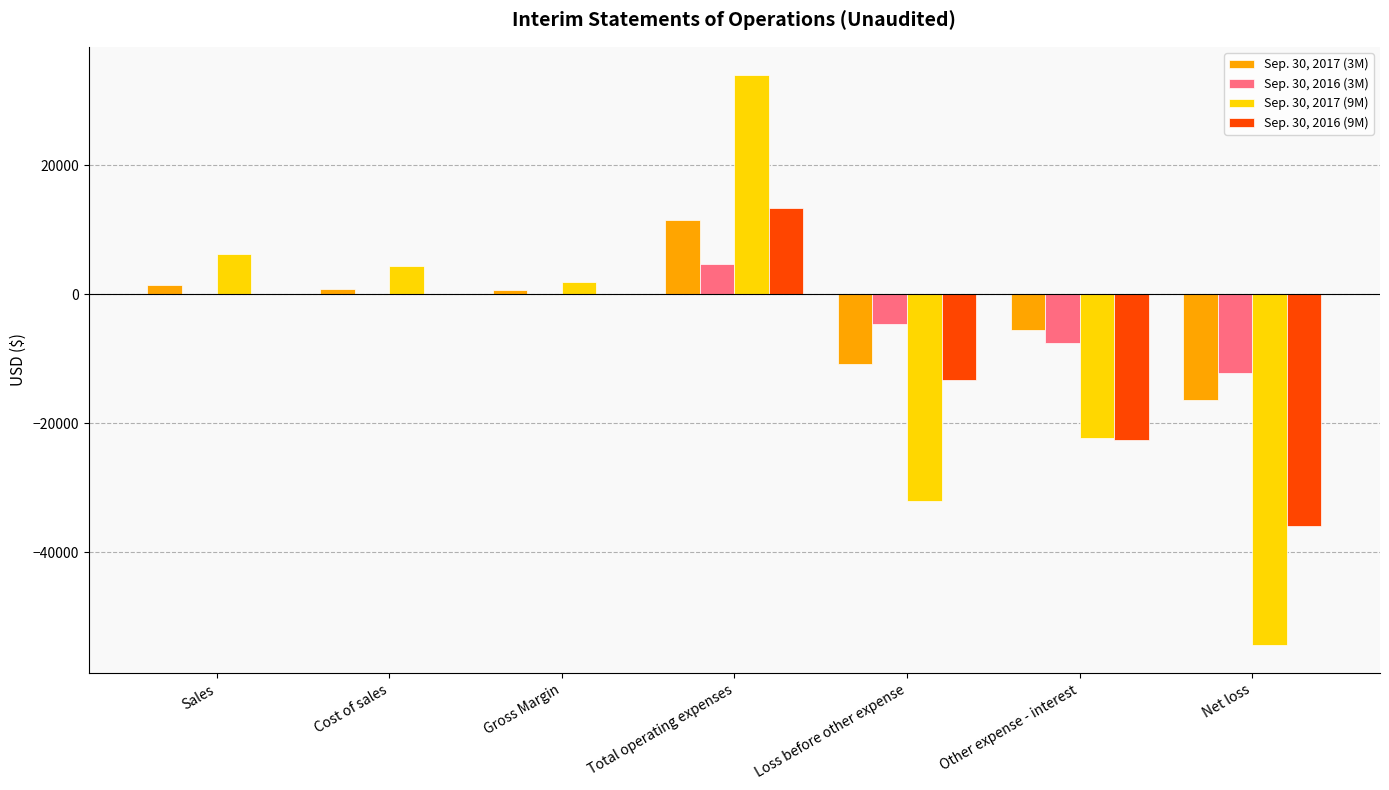

What is the maximum value shown in the chart?

33914